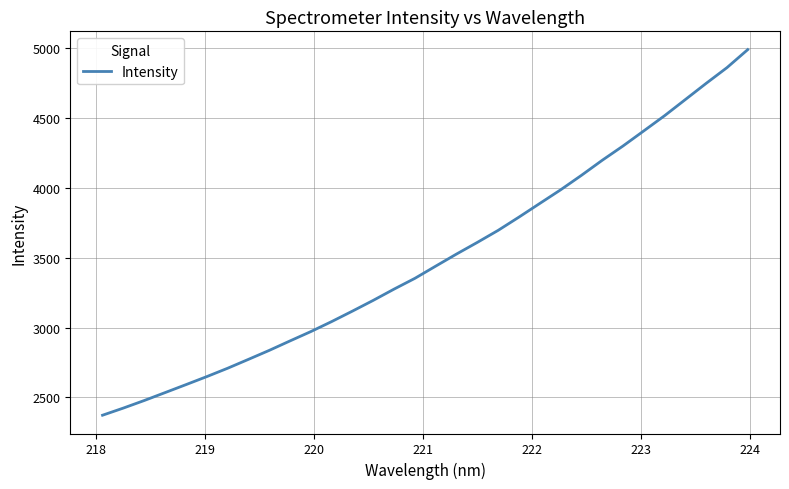

What is the minimum value shown in the chart?

2372.0